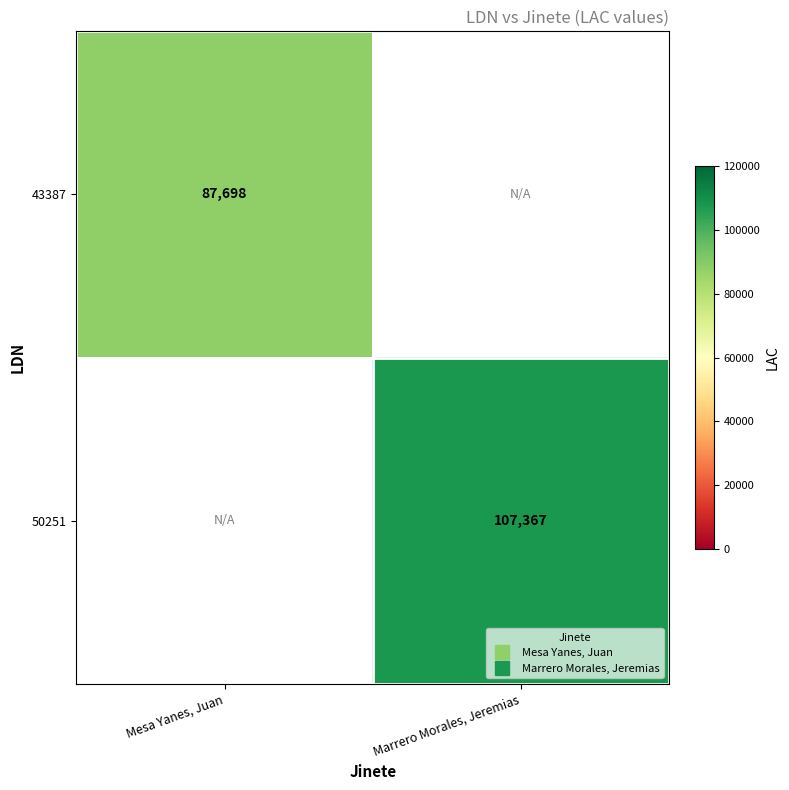

Is it true that 43387 equals 87698.0 at Mesa Yanes, Juan?

True